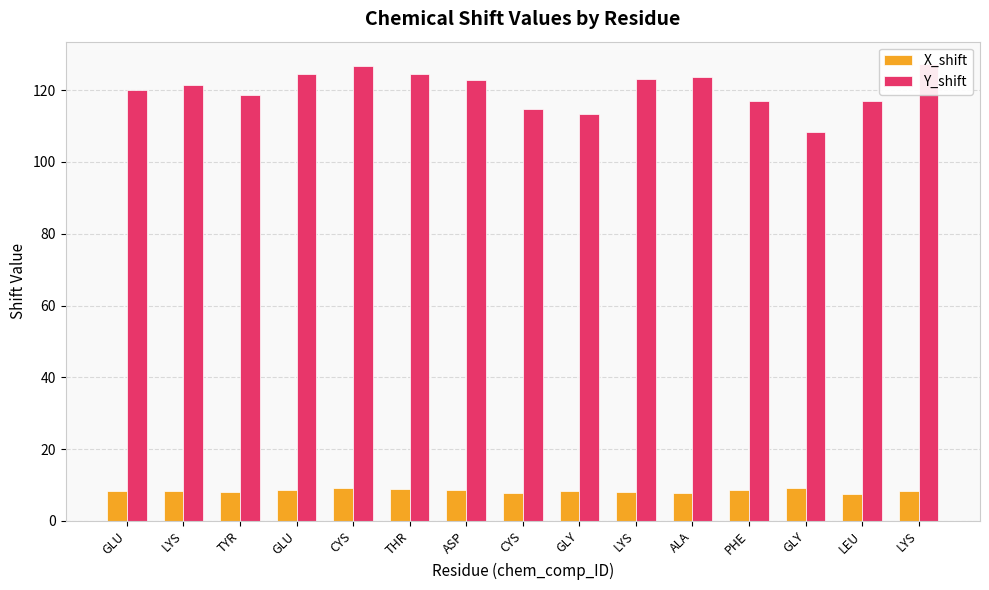

True or false: X_shift has a value of 8.2 at GLU.

True